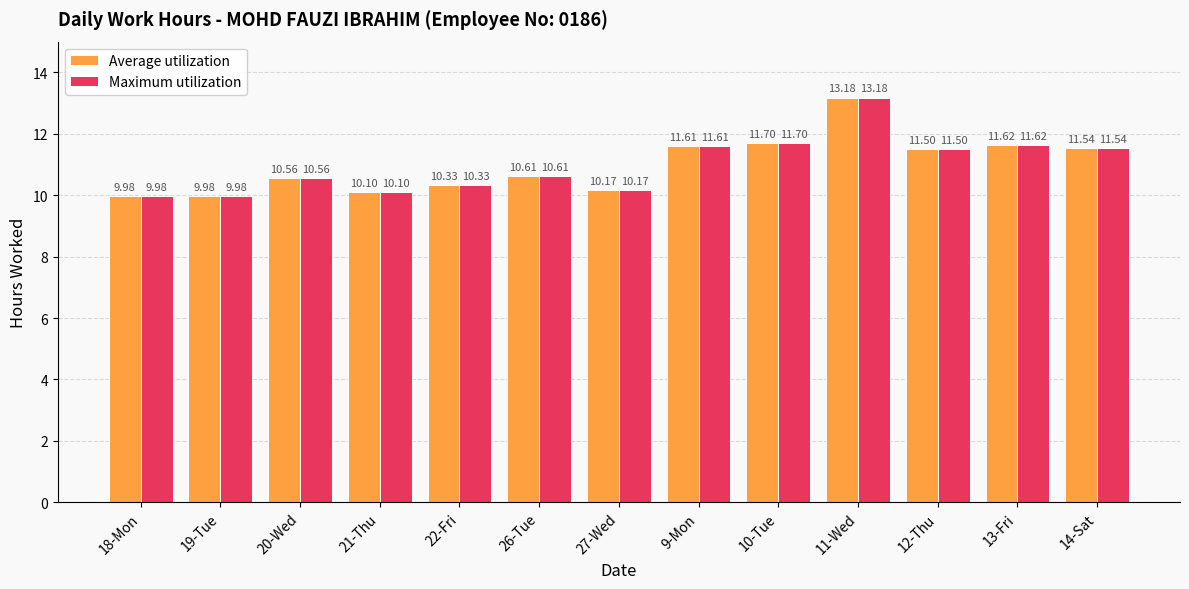

How many data points does each series have?

13